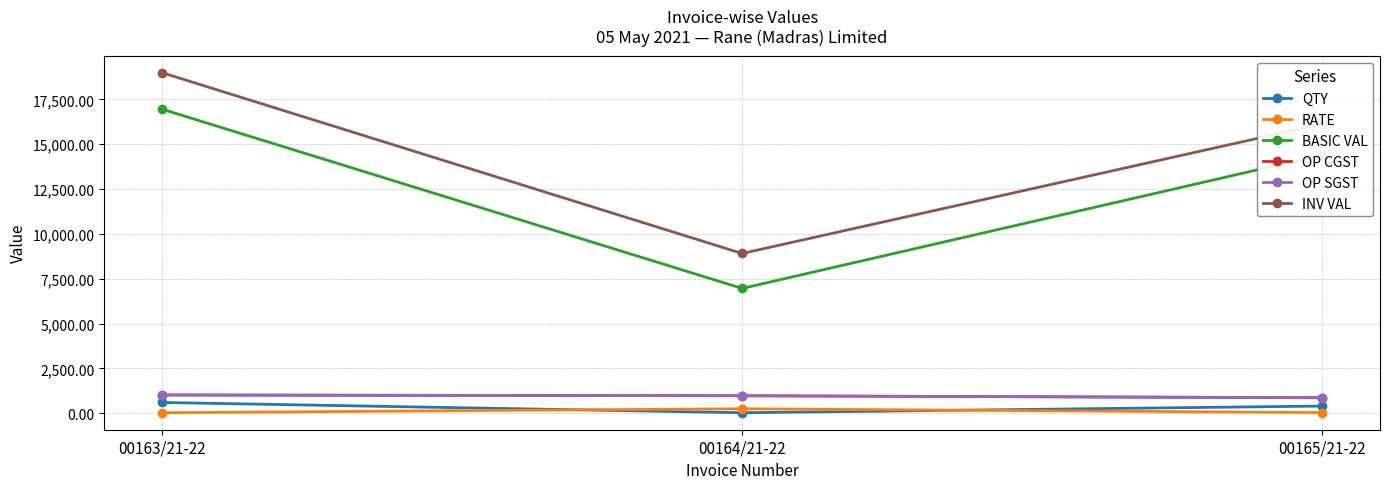

Is the value of QTY at 00163/21-22 greater than the value of RATE at 00165/21-22?

Yes